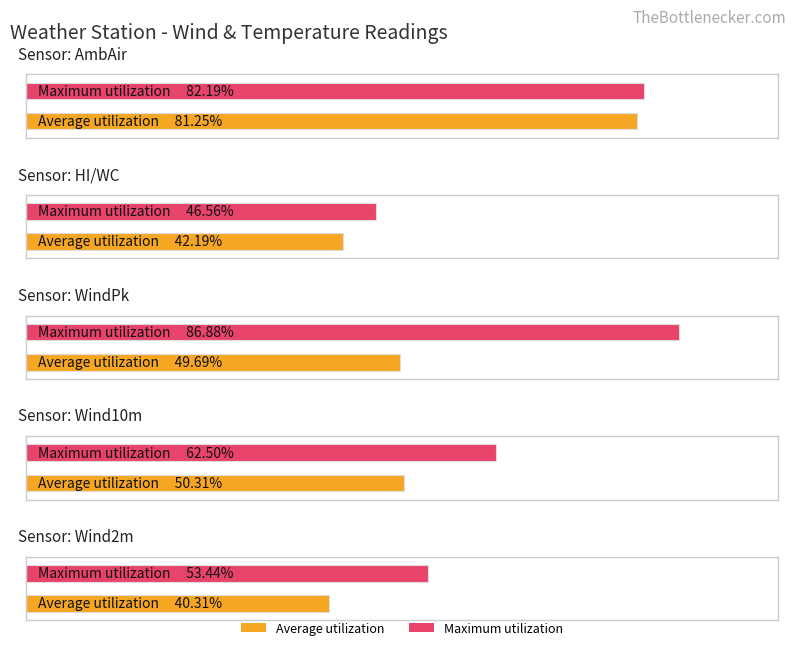

How many bars are there in each group?

2